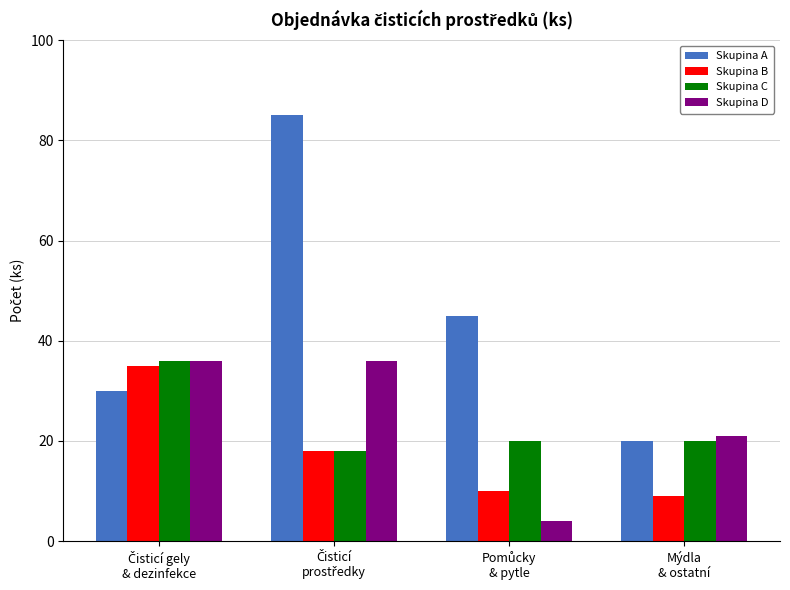

What is the minimum value shown in the chart?

4